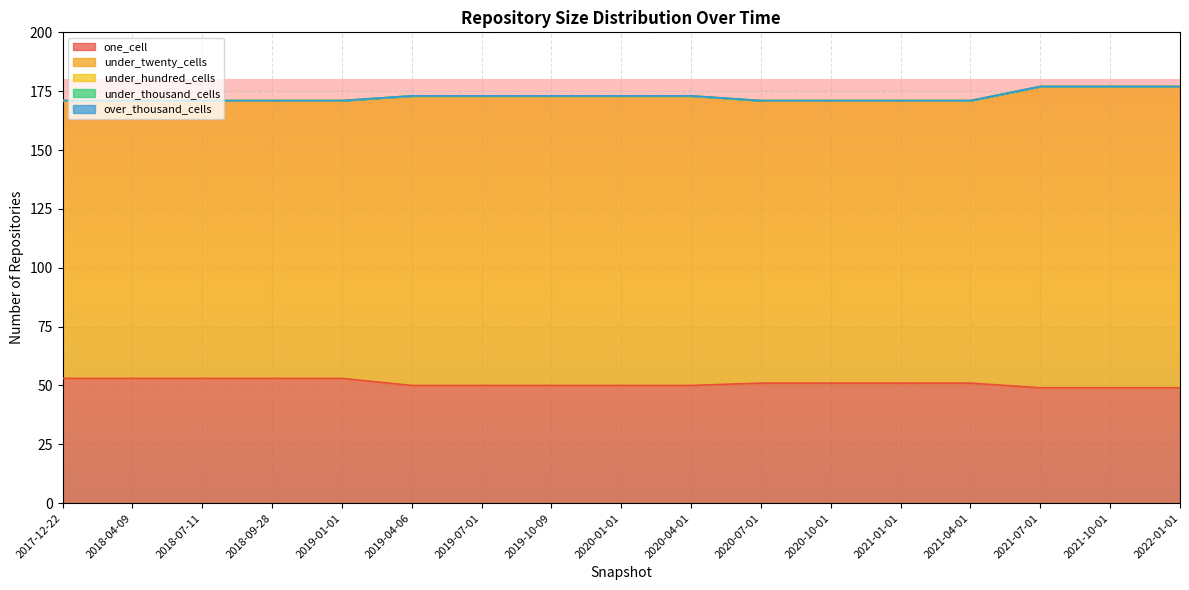

True or false: under_hundred_cells has a value of 0 at 2020-04-01.

True